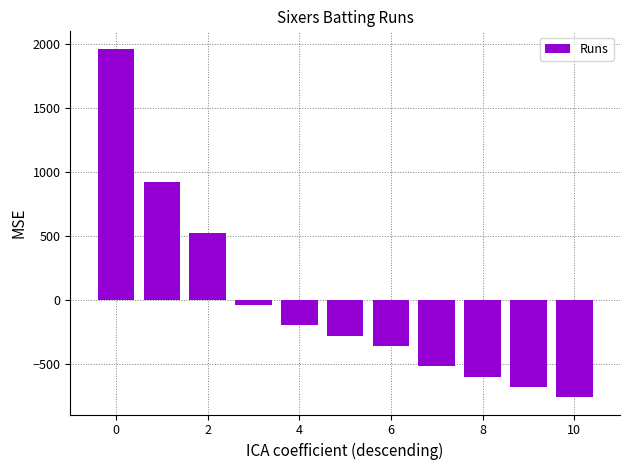

What is the minimum value shown in the chart?

-756.4